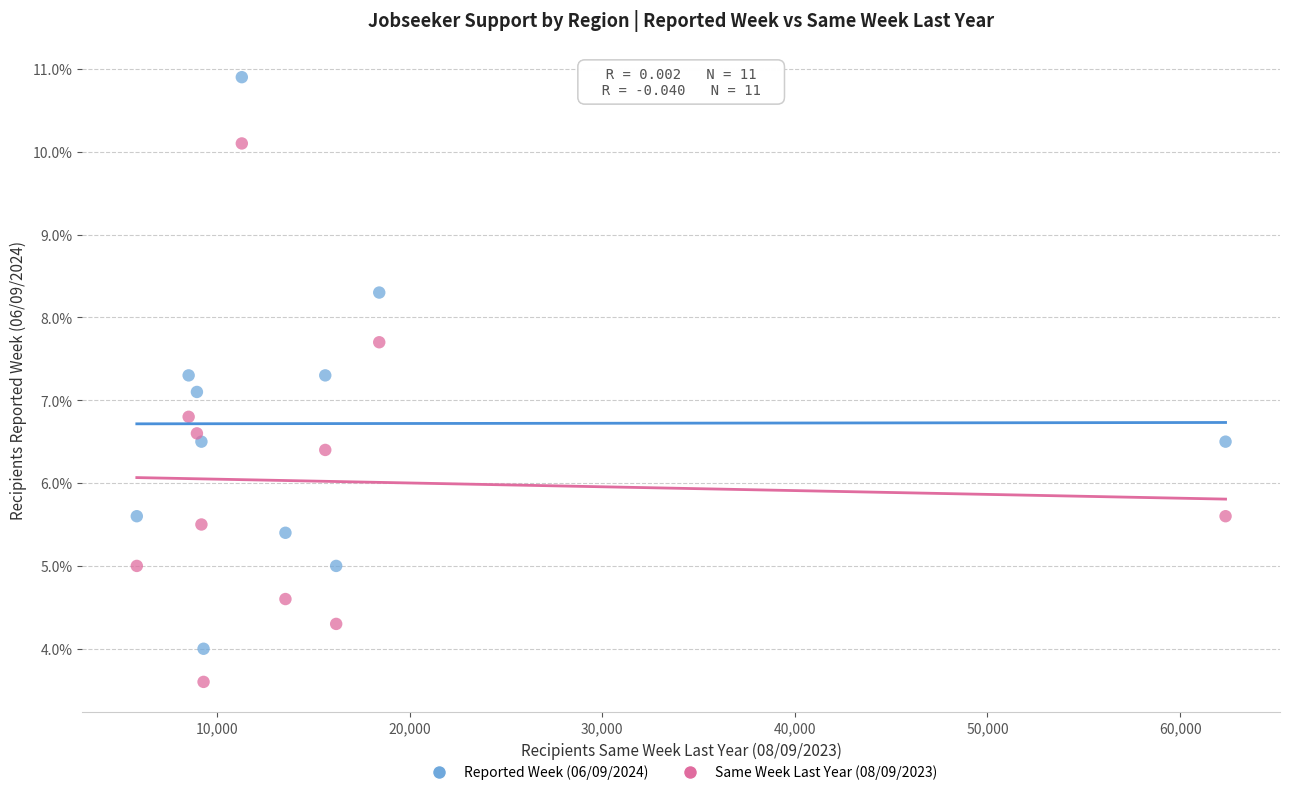

Across all data points, what is the range of Y values (max minus min)?

7.3